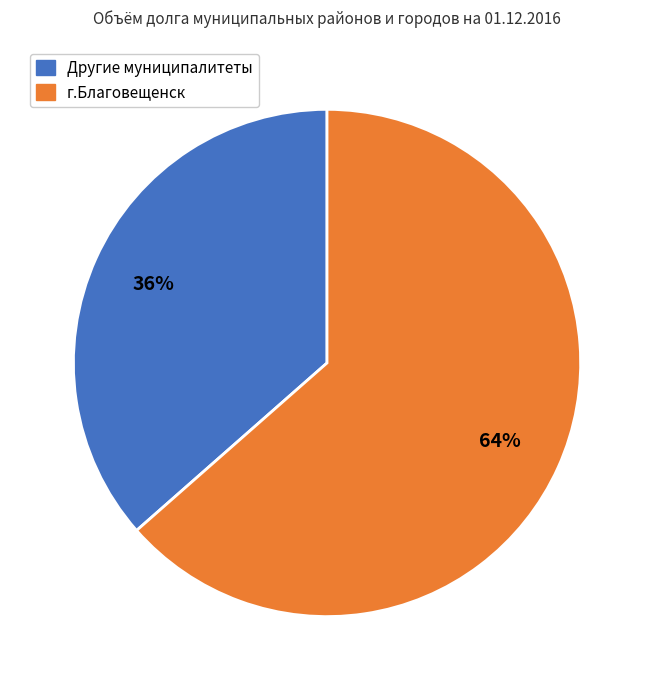

How many slices are in this pie chart?

2